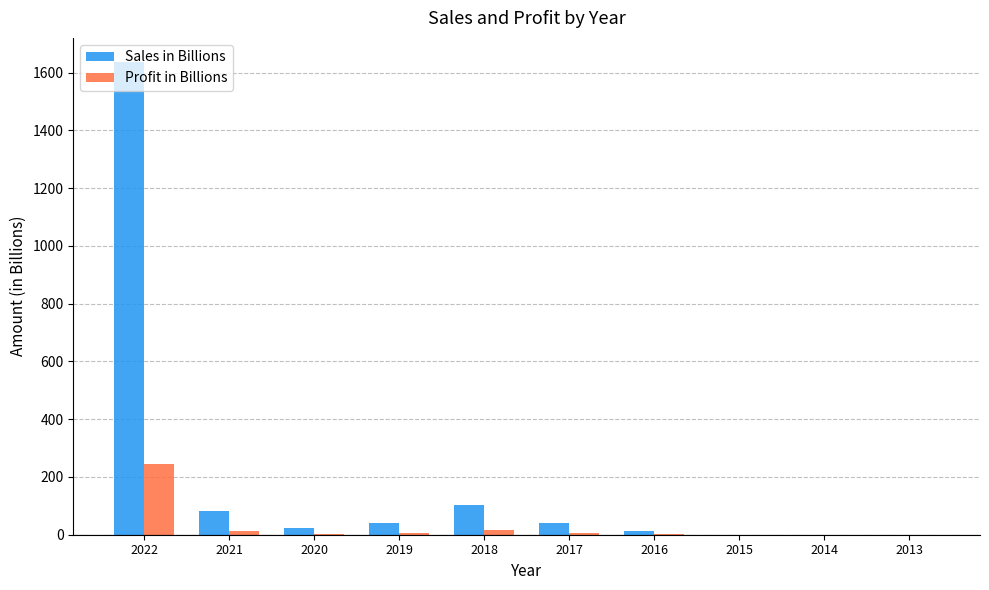

Between 2022 and 2016, which series saw the biggest shift?

Sales in Billions